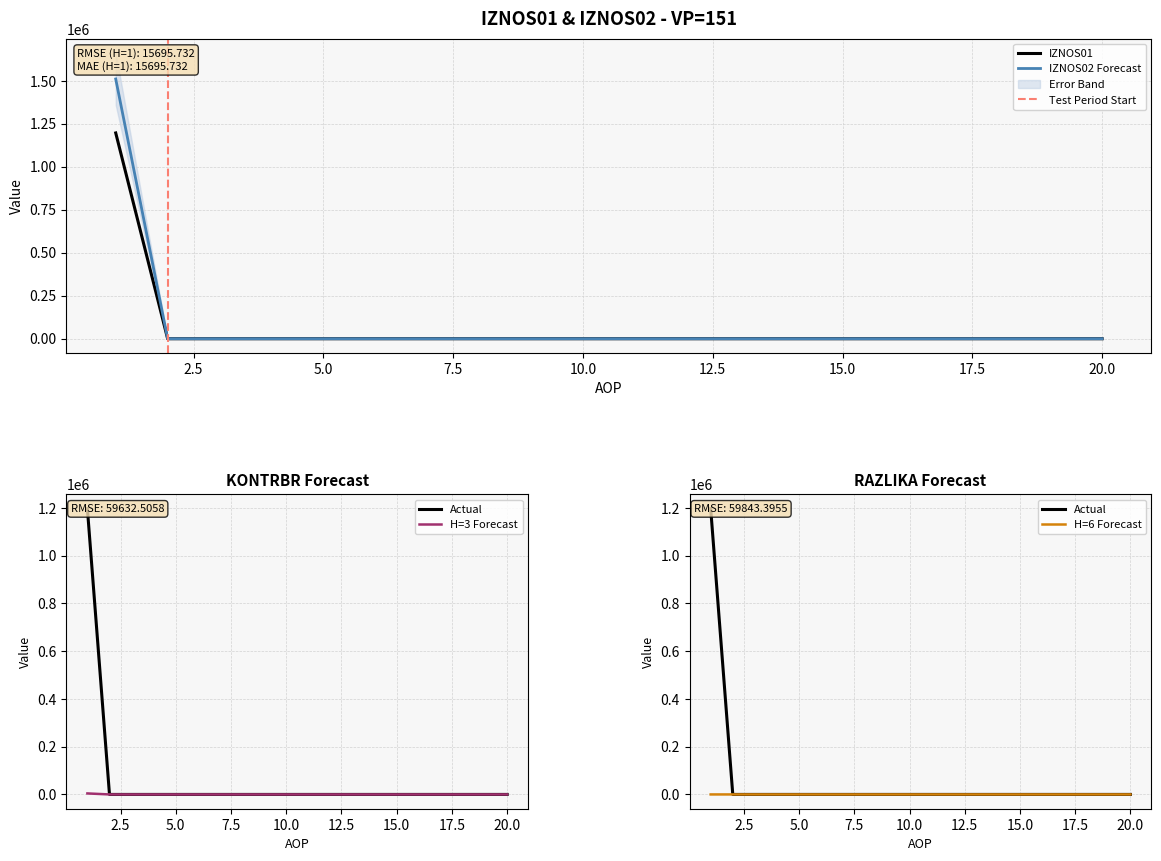

At which label is KONTRBR closest to 598434?

2